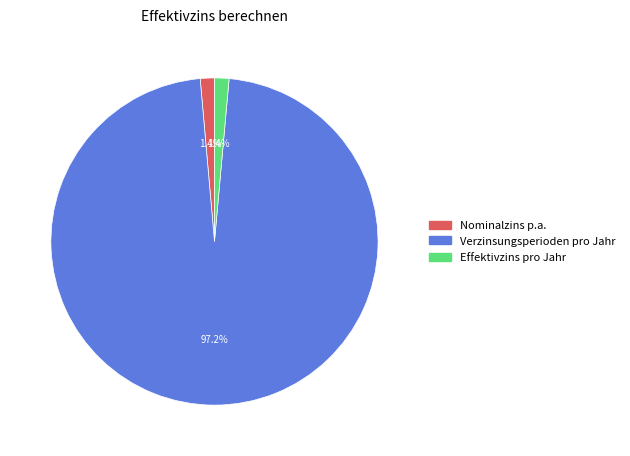

To the nearest percent, what portion does Nominalzins p.a. represent?

1%